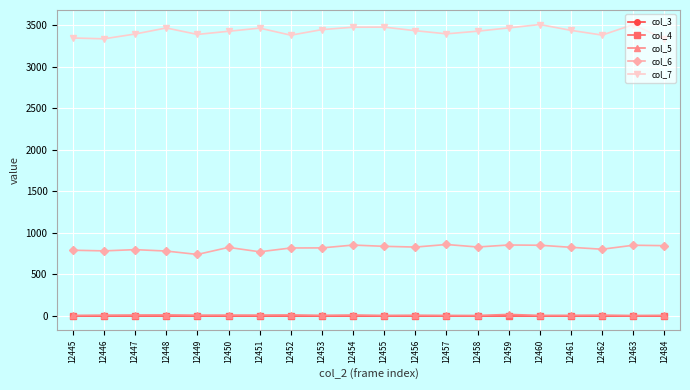

What is the sum of the col_5 values at 12450 and 12461?

11